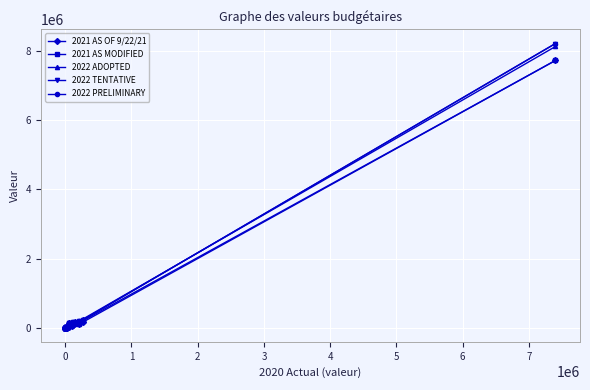

Does the chart have visible grid lines?

Yes